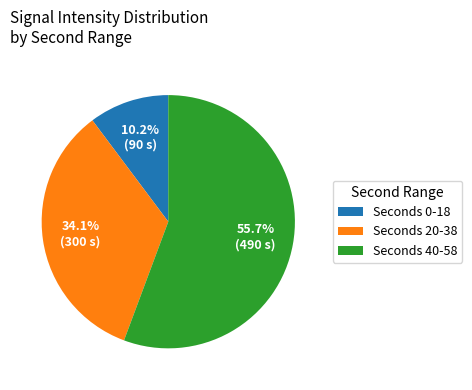

Approximately how many times larger is the value at Seconds 0-18 compared to Seconds 20-38?

0.3